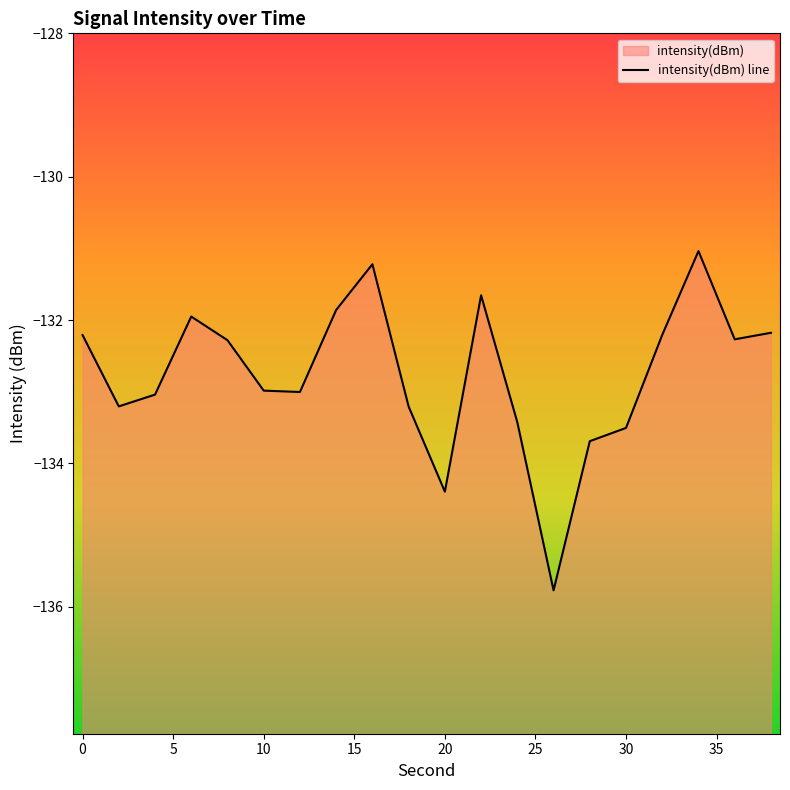

The value at 6 is -132.0. True or false?

True